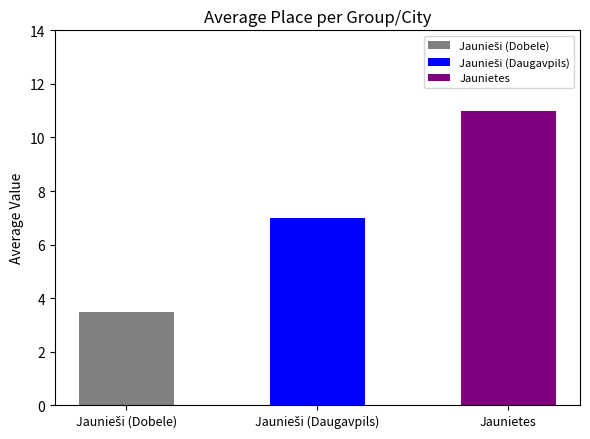

What is the label of the 3rd bar from the left?

Jaunietes